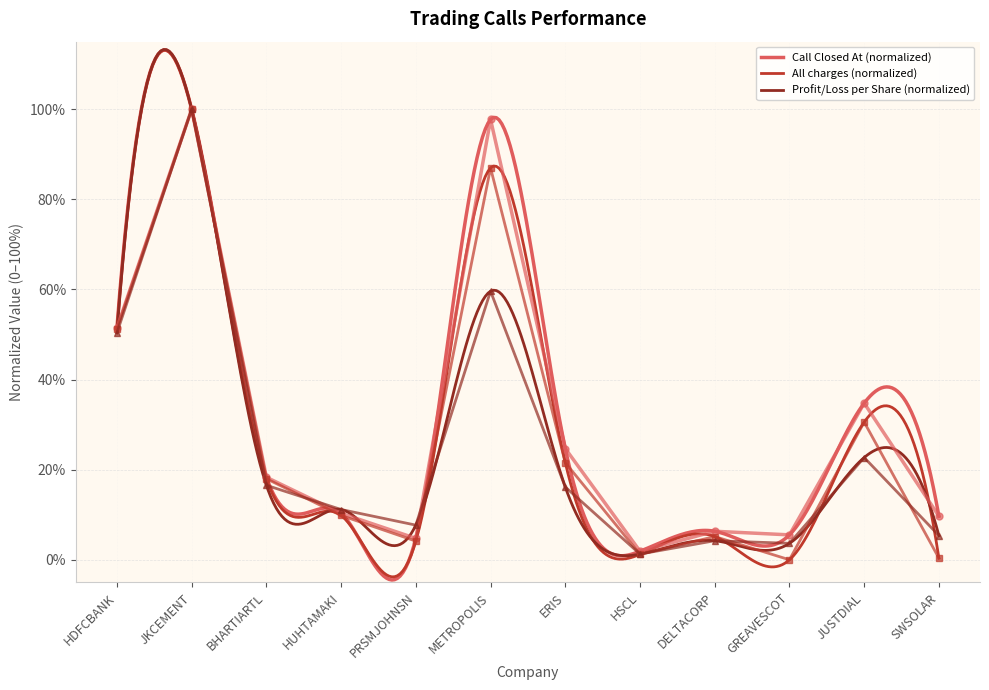

Rank the series by their maximum value, from highest to lowest.

Call Closed At, All charges, Profit / Loss per Share